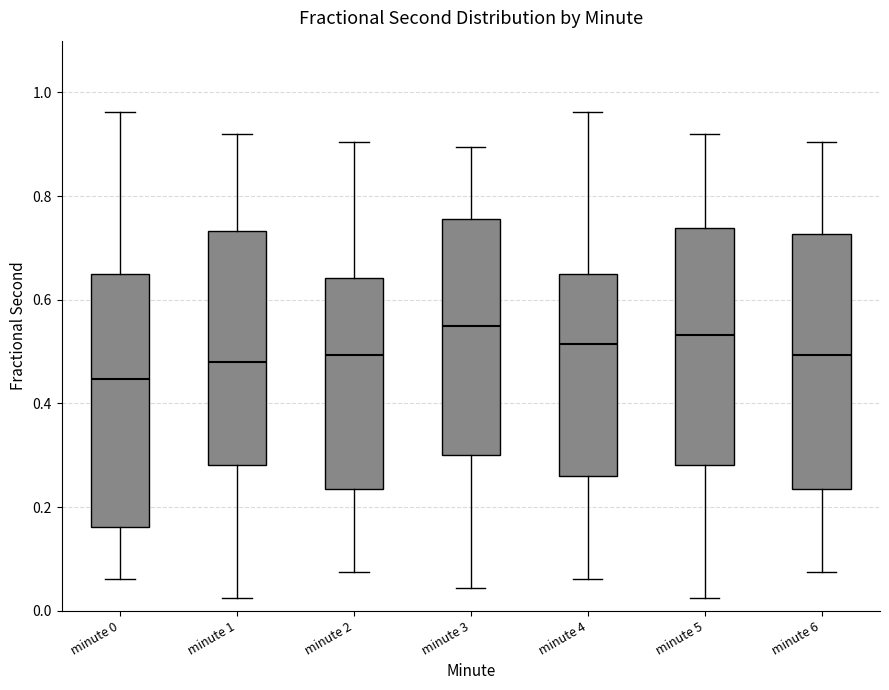

Reading left to right, read every box against the y-axis: the position of its median line, the range the box covers, and the ends of its whiskers. The values are not printed on the chart, so give them approximately, as read against the axis.

minute 0: median 0.44, box 0.16 to 0.64, whiskers 0.06 to 0.96
minute 1: median 0.48, box 0.28 to 0.74, whiskers 0.02 to 0.92
minute 2: median 0.50, box 0.24 to 0.64, whiskers 0.08 to 0.90
minute 3: median 0.54, box 0.30 to 0.76, whiskers 0.04 to 0.90
minute 4: median 0.52, box 0.26 to 0.64, whiskers 0.06 to 0.96
minute 5: median 0.54, box 0.28 to 0.74, whiskers 0.02 to 0.92
minute 6: median 0.50, box 0.24 to 0.72, whiskers 0.08 to 0.90